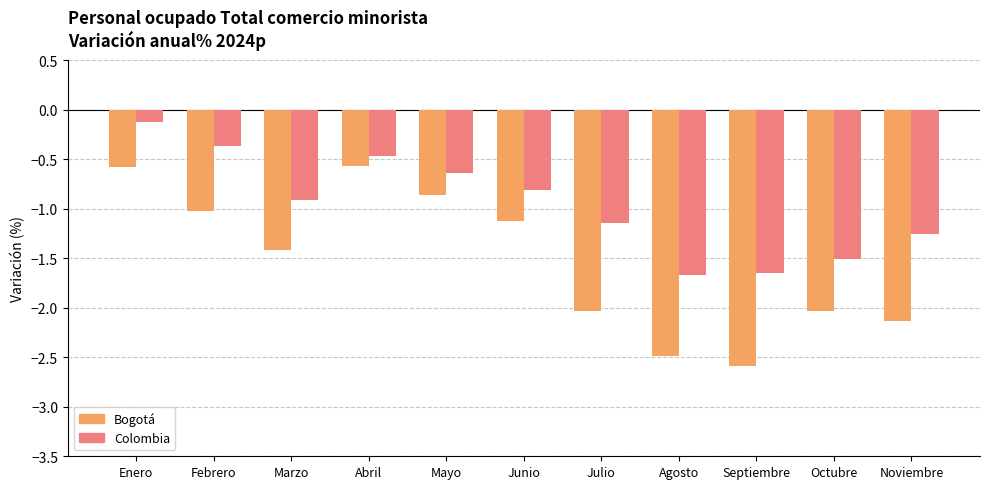

List the series in order of their peak value, highest first.

Colombia, Bogotá